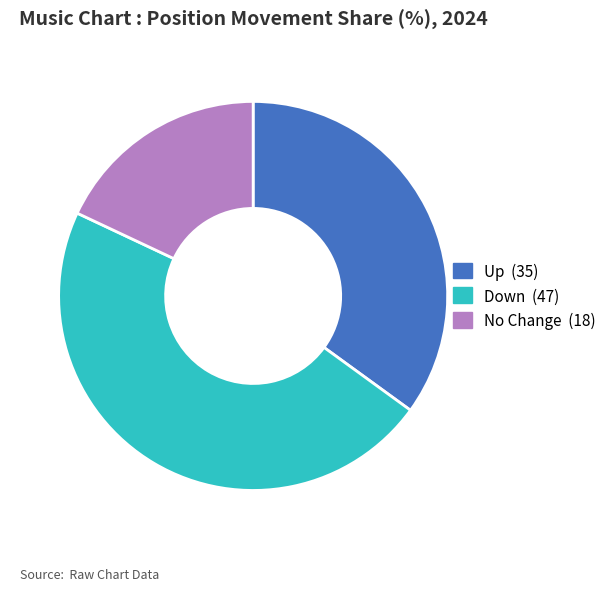

Is there a majority slice in this chart?

No